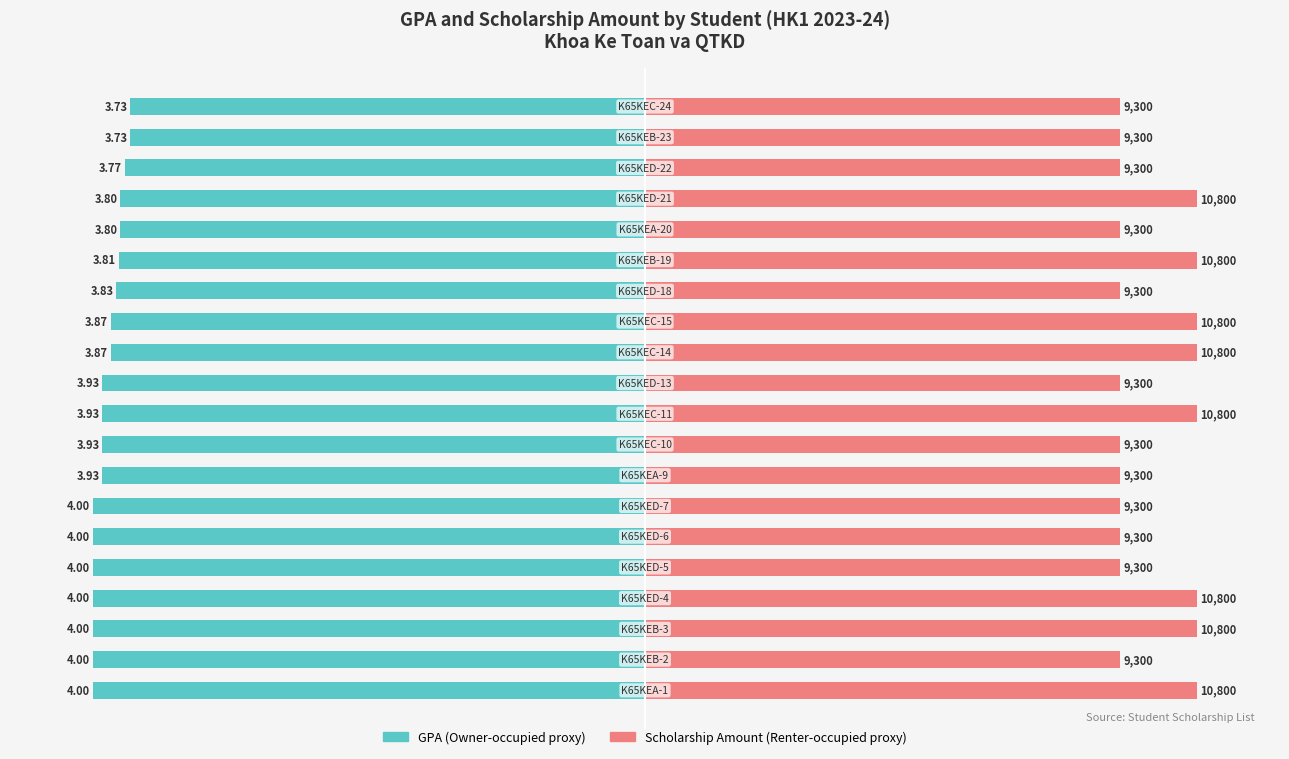

The Owner-occupied series shows -31.9 at 15. True or false?

False